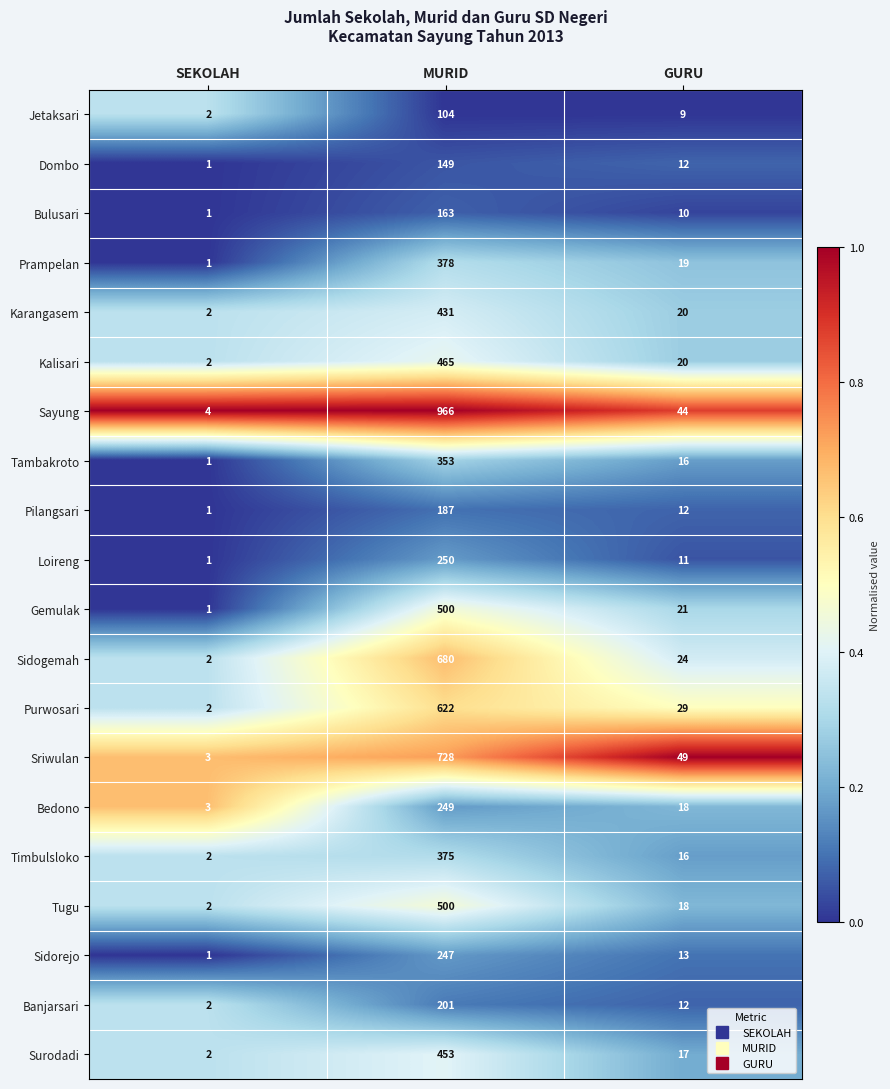

What is the difference between the second highest and minimum values in the Bulusari series?

9